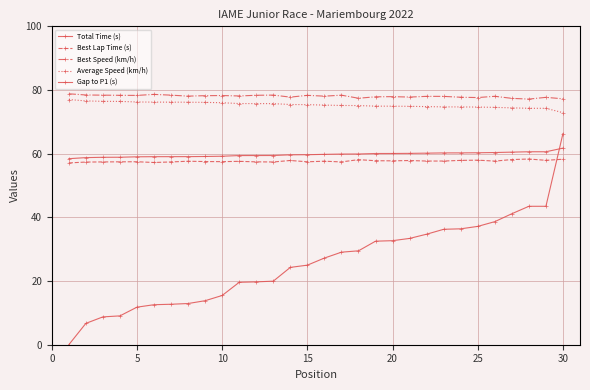

Where is Gap to P1 (s) nearest to the value 33?

20